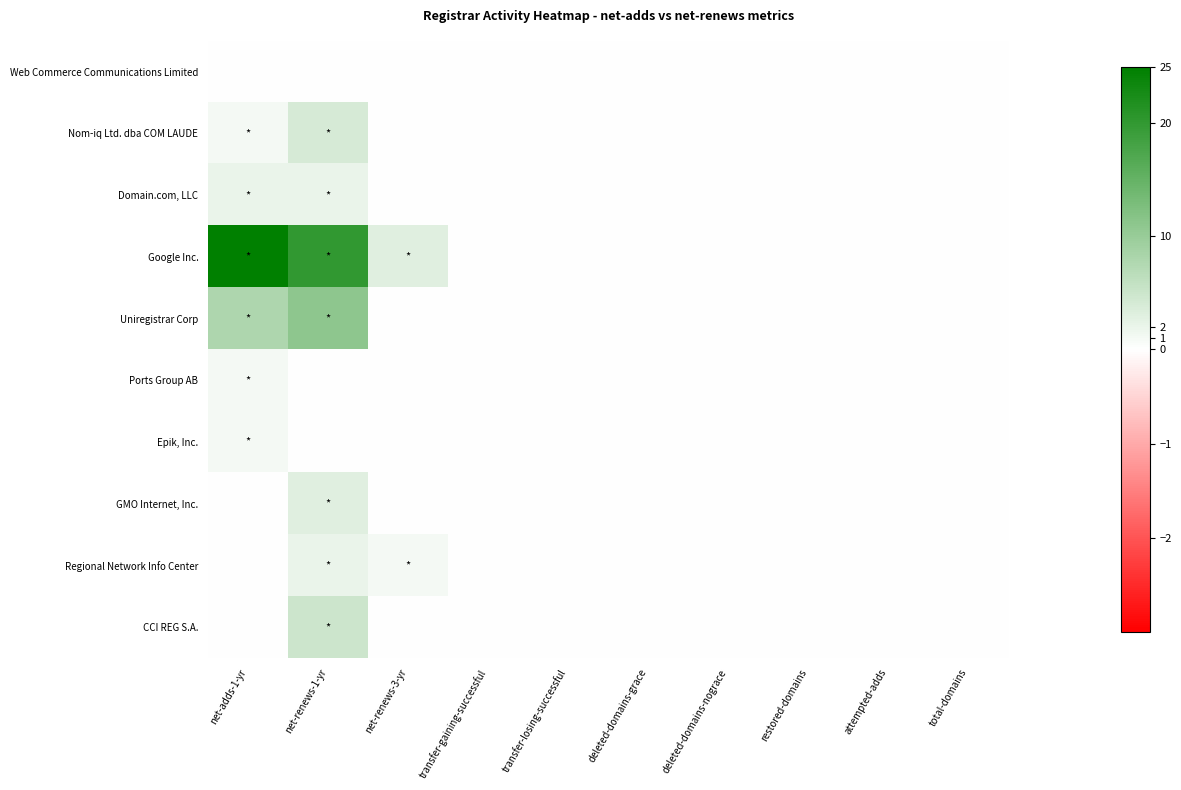

Which label corresponds to the smallest value in the chart?

net-adds-1-yr